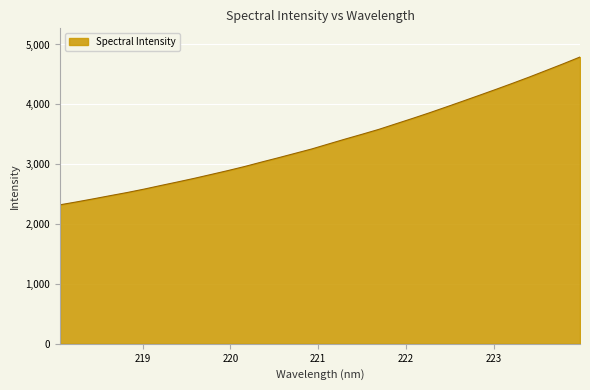

What is the minimum value shown in the chart?

2322.0